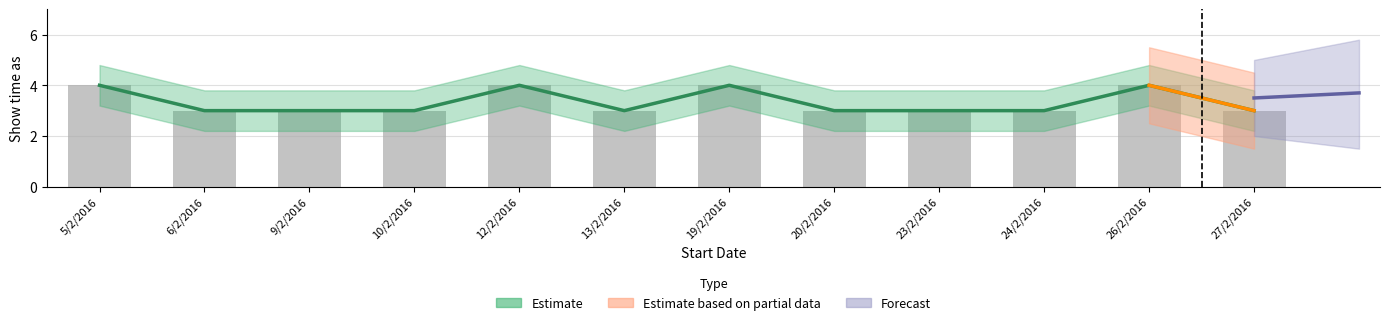

Between 5/2/2016 and 20/2/2016, which series saw the biggest shift?

Estimate